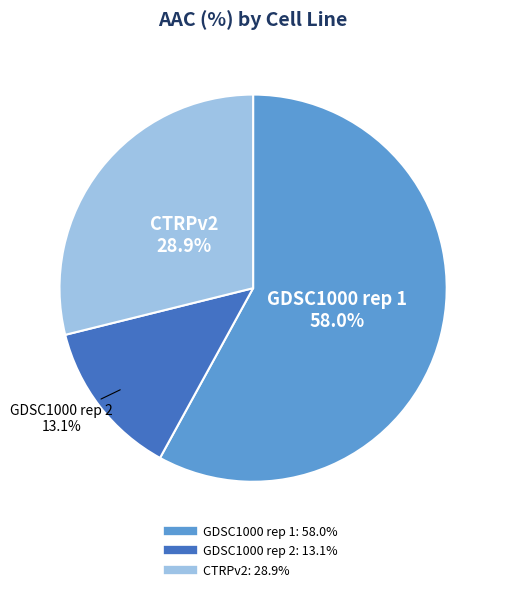

Which category accounts for the majority?

GDSC1000 rep 1